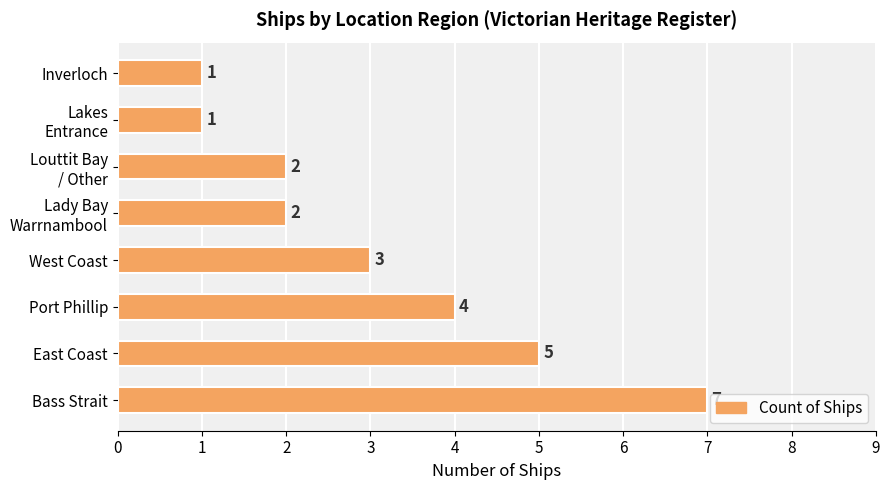

True or false: the data shows 3 at West Coast.

True